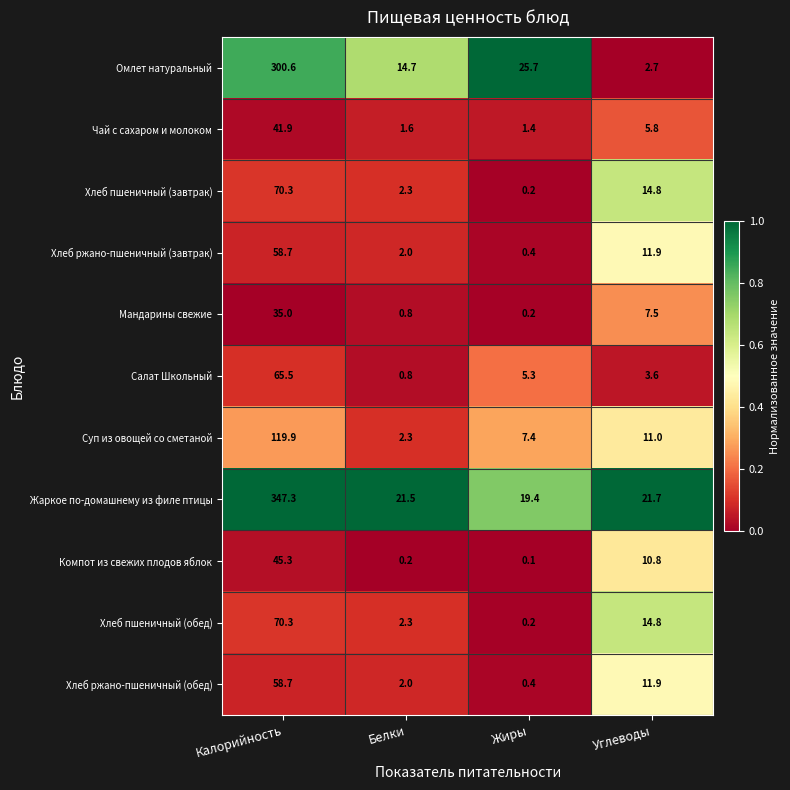

What is the difference between the highest and lowest values at Калорийность?

312.3